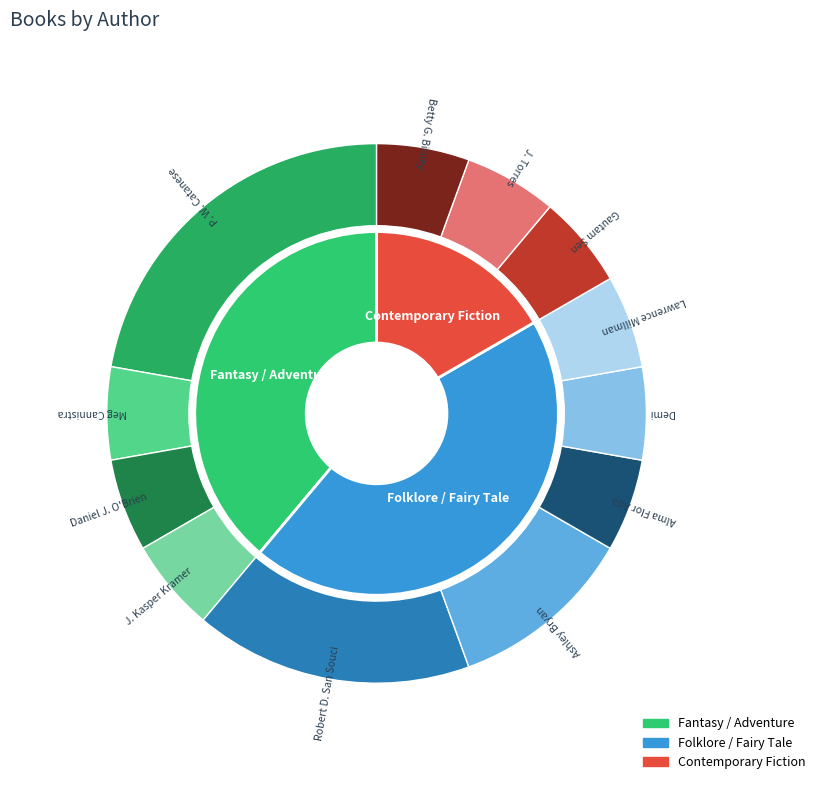

The Betty G. Birney (22562951) slice represents 6% of the pie. True or false?

True